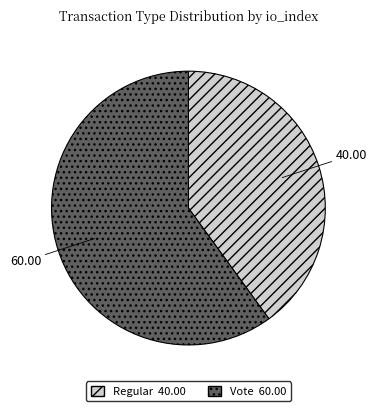

Is there any slice that represents more than half of the pie?

Yes